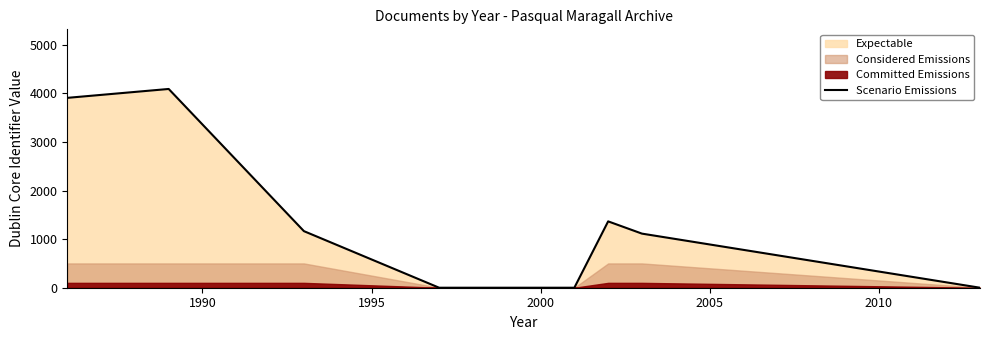

Reading left to right, extract all data points from this chart.

3906	4089	1164	0	0	1365	1113	0